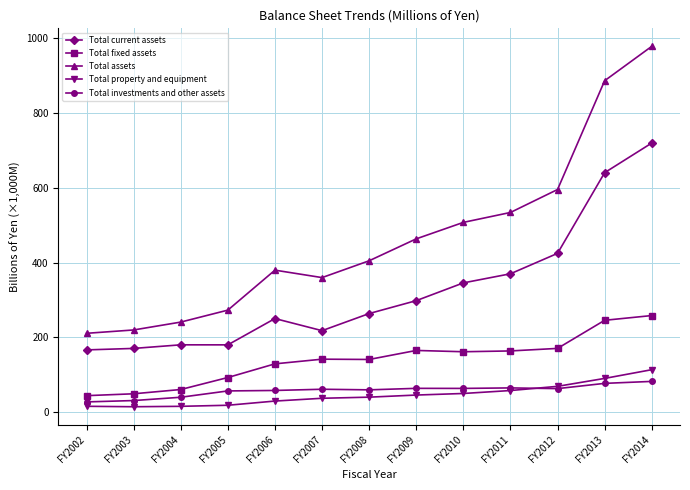

True or false: Total assets and Total property and equipment cross at least once.

False